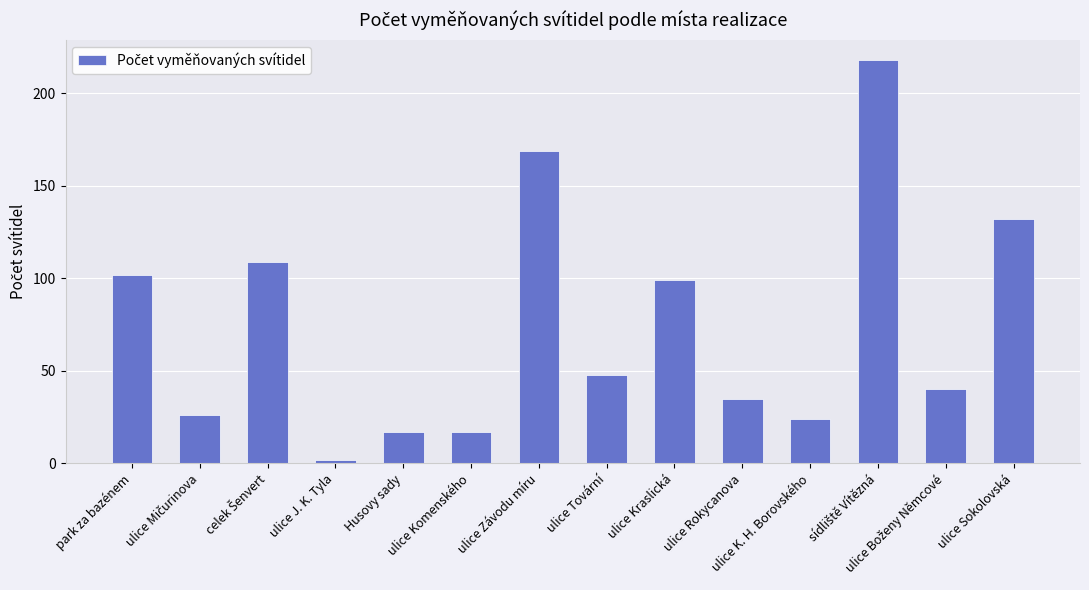

What is the value of the 3rd bar from the left?

109